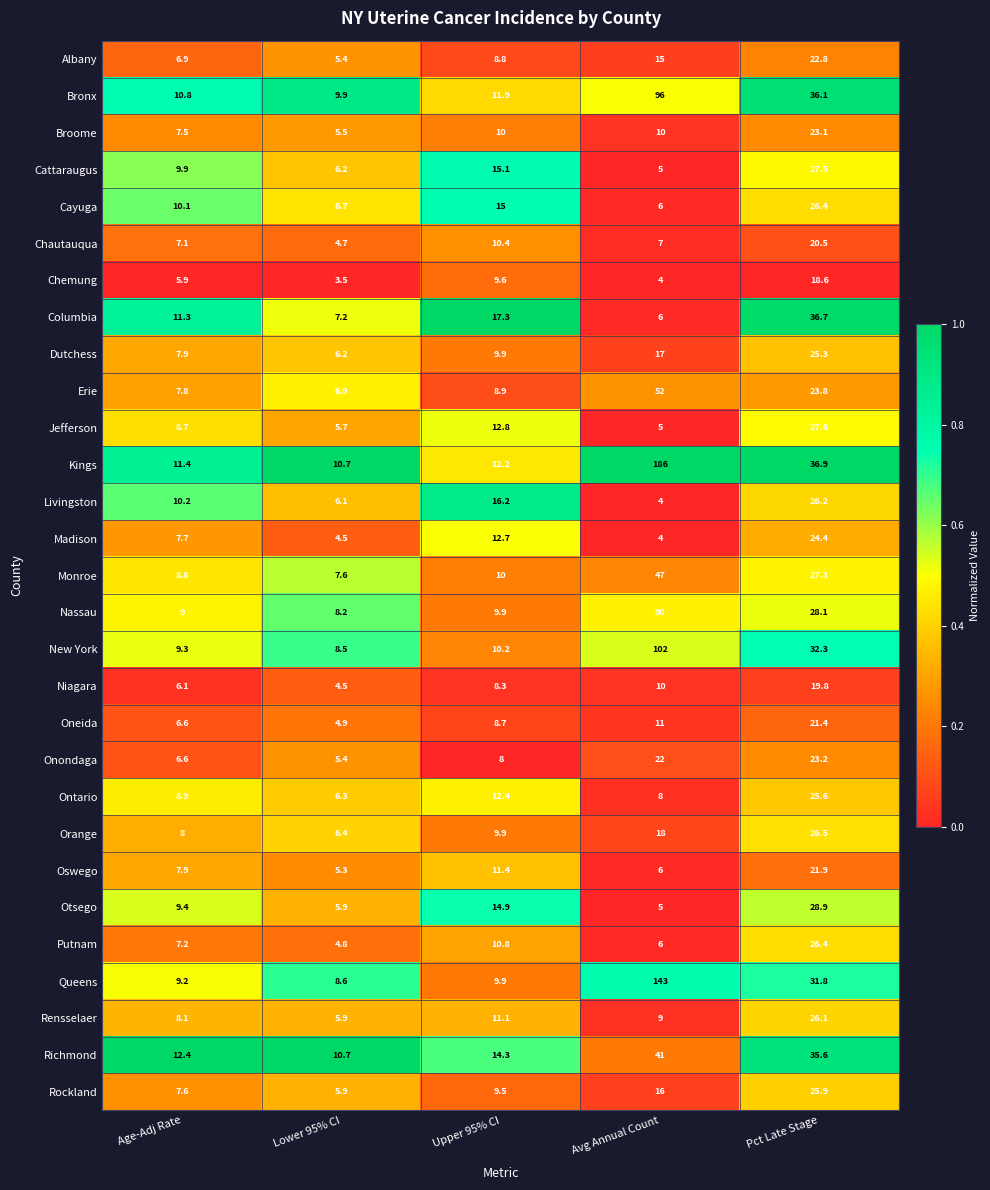

Which series changed the most between Lower 95% CI and Pct Late Stage?

Columbia